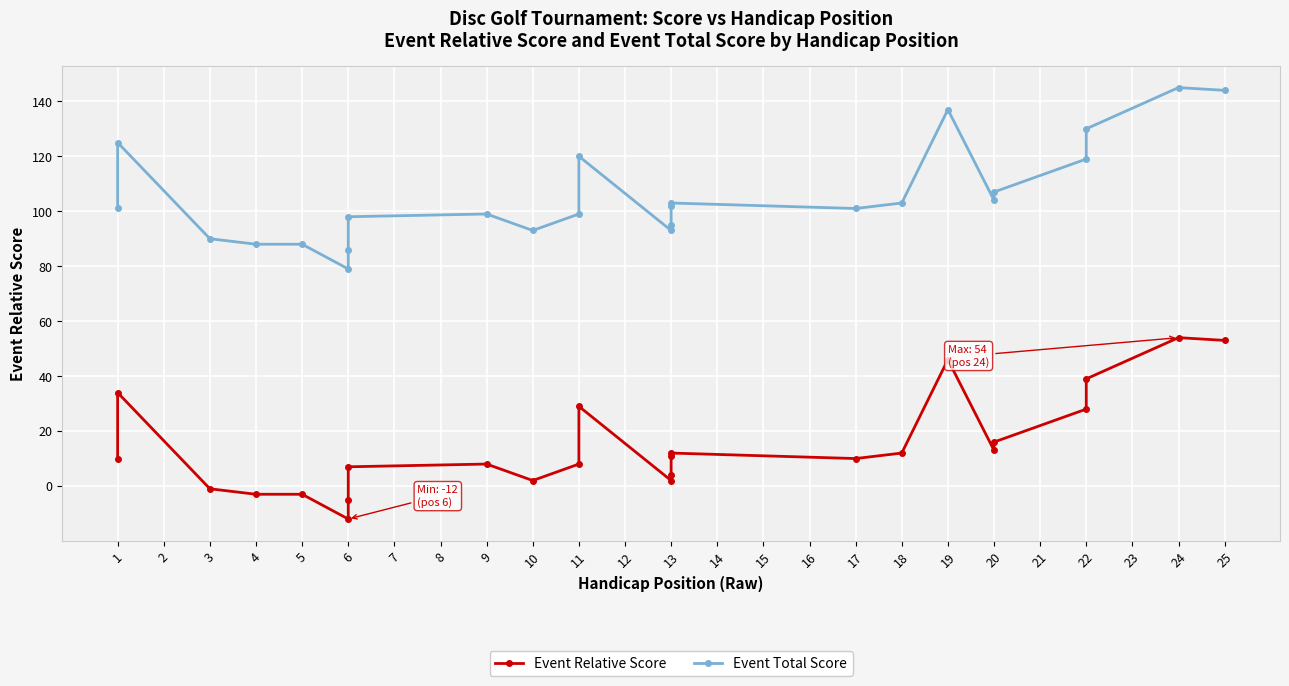

What are all the series names shown in the legend?

Event Relative Score, Event Total Score